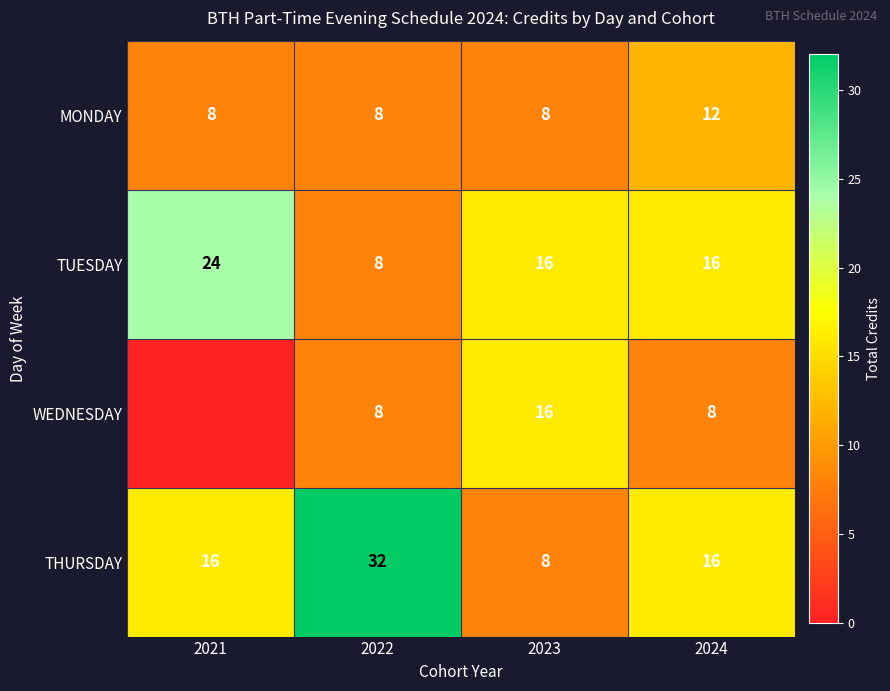

Is it true that MONDAY equals 12 at 2021?

False